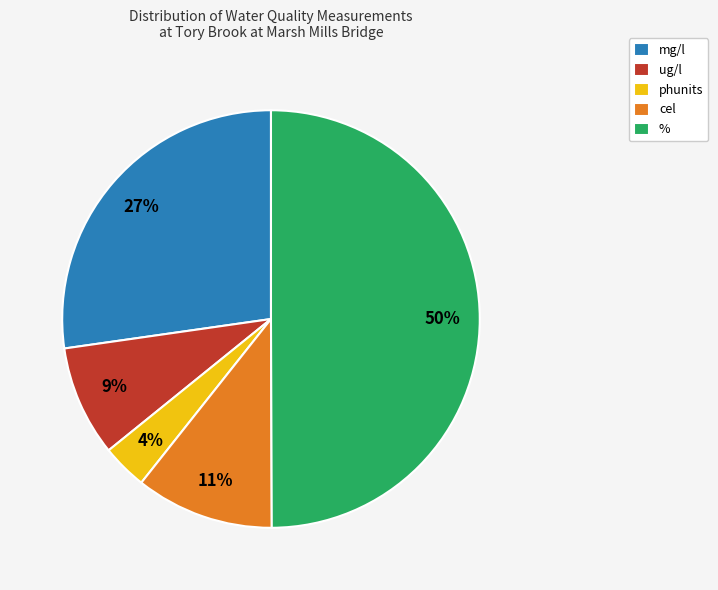

Rank the categories by value from highest to lowest.

%, mg/l, cel, ug/l, phunits